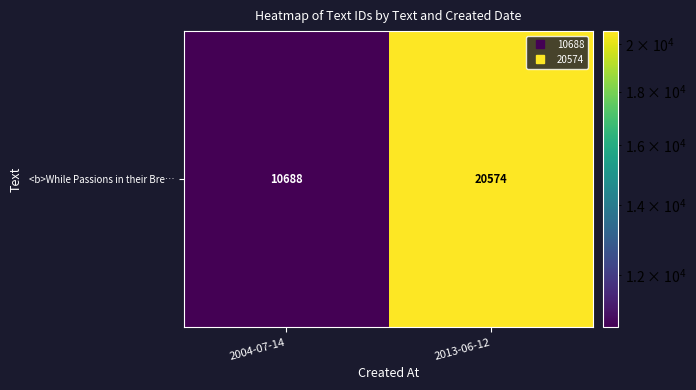

The value at 2013-06-12 is 20574. True or false?

True